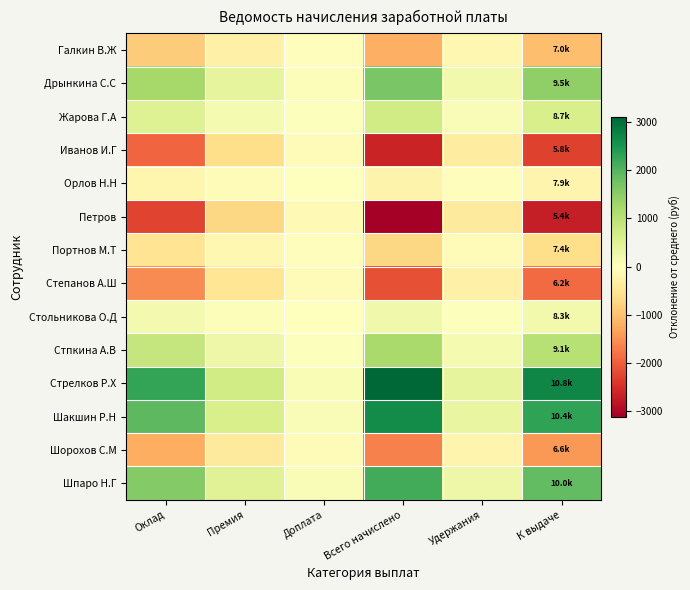

Which label corresponds to the smallest value in the chart?

Всего начислено